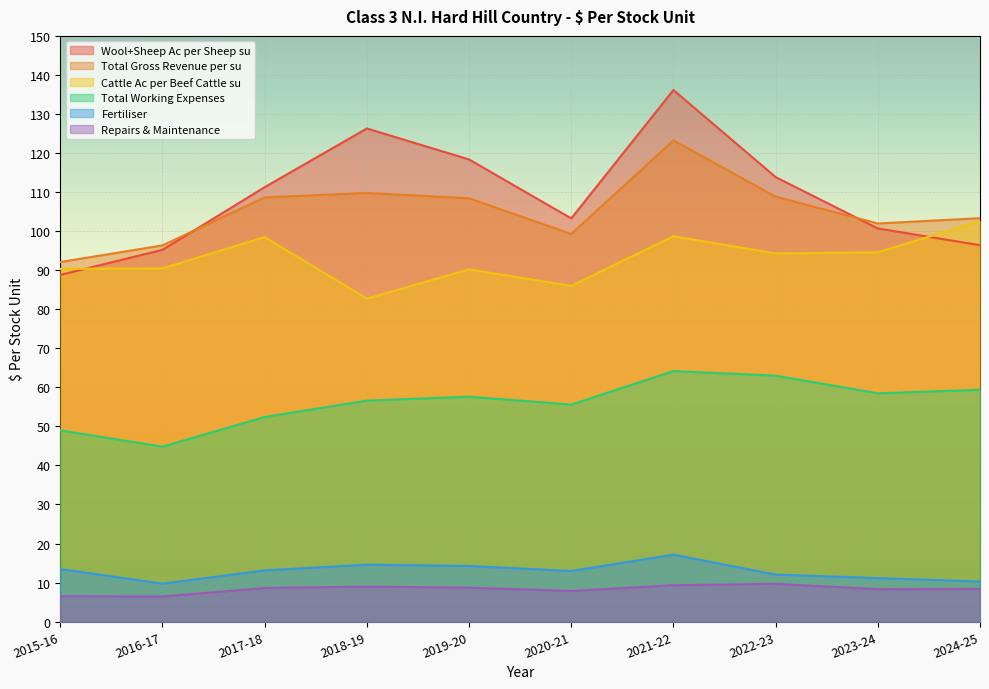

What is the label of the 4th point from the left?

2018-19